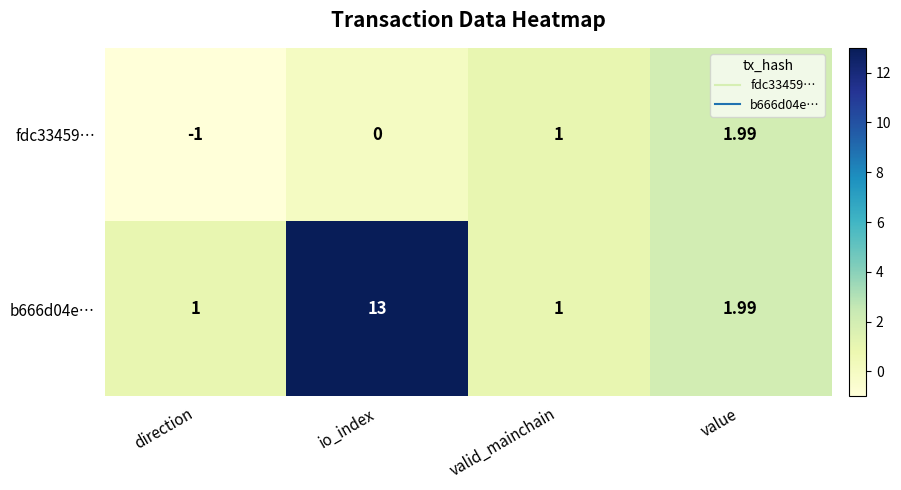

At which category is the sum across all series the highest?

io_index